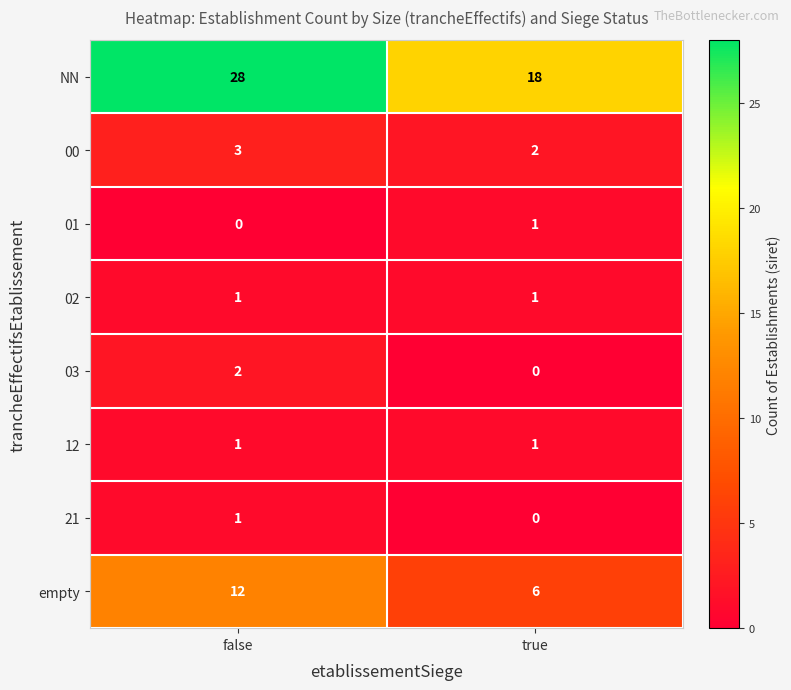

How many categories are shown in the chart?

2